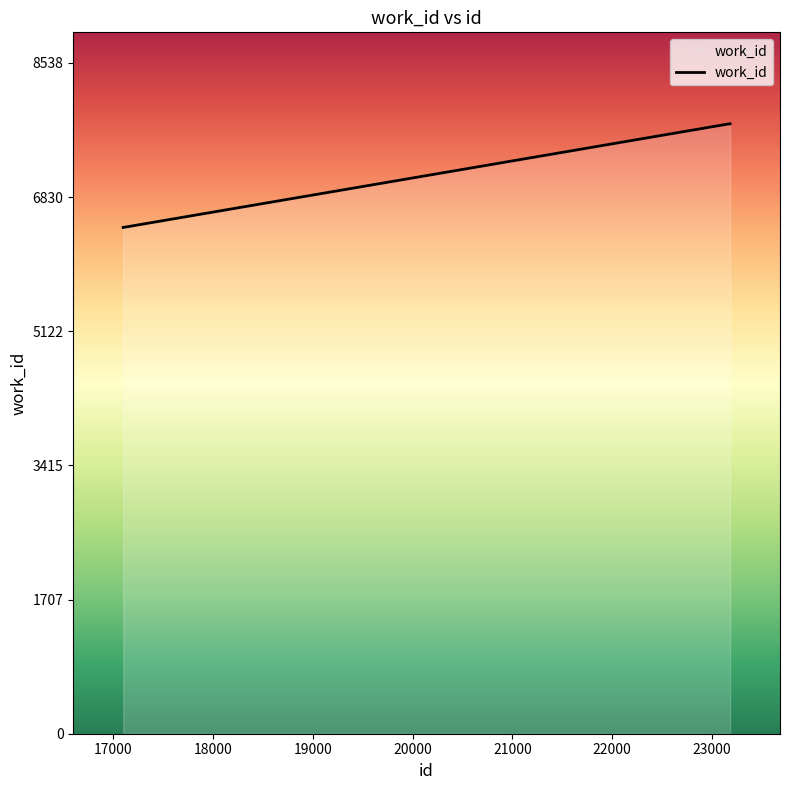

How many lines are shown in the chart?

1